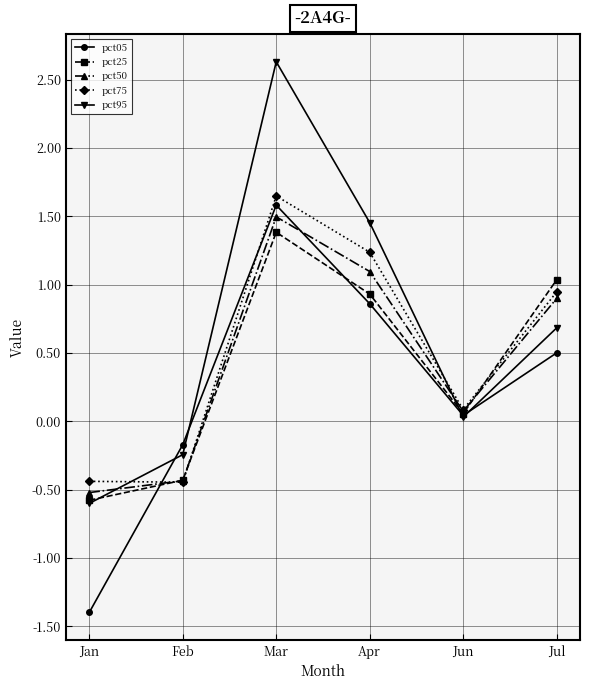

What is the average value of the pct75 series?

0.5